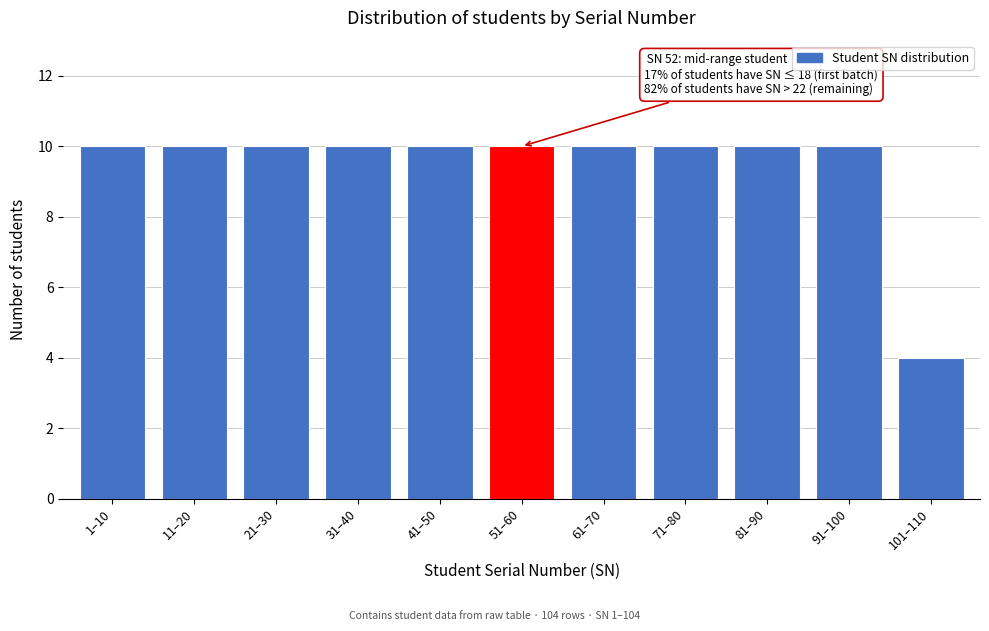

Reading right to left, extract all data points from this chart.

101–110=4	91–100=10	81–90=10	71–80=10	61–70=10	51–60=10	41–50=10	31–40=10	21–30=10	11–20=10	1–10=10